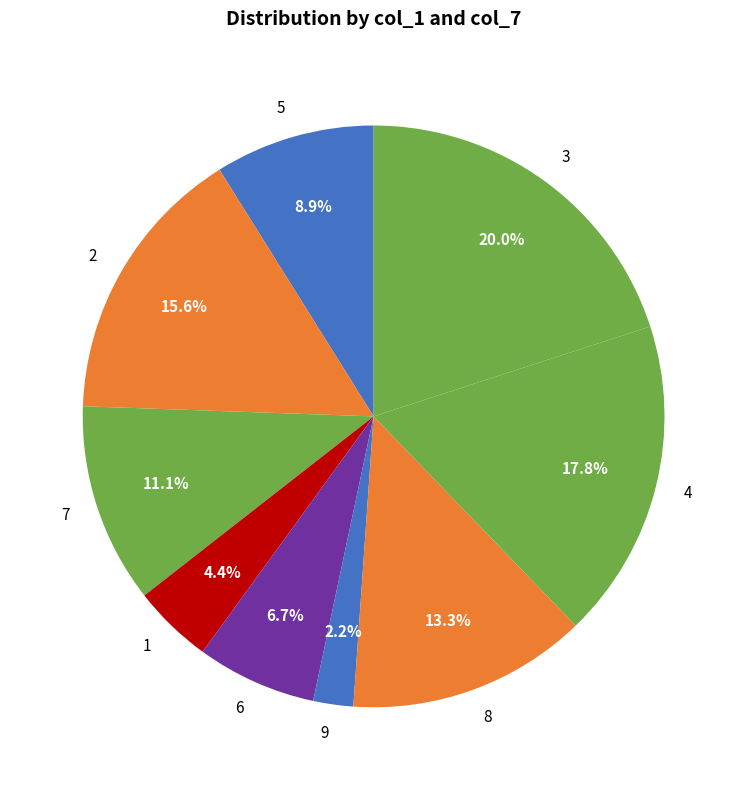

The 8 slice represents 1% of the pie. True or false?

False